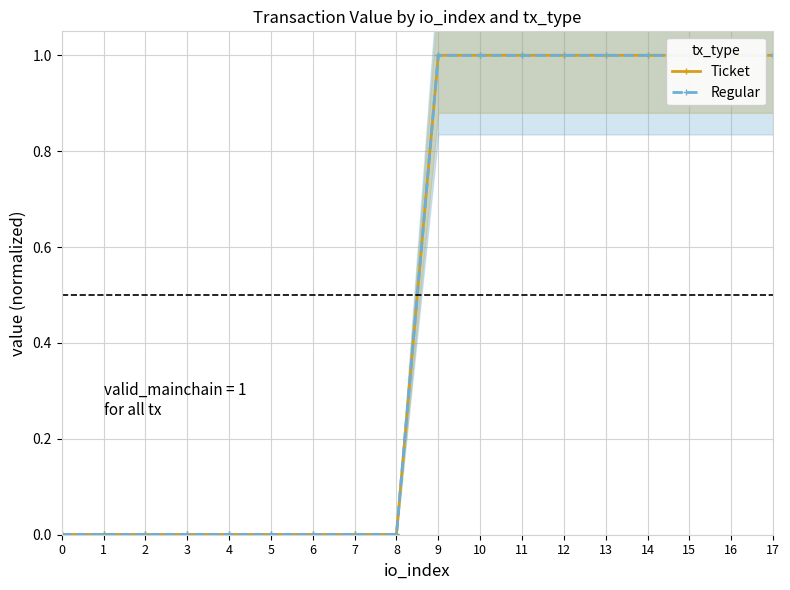

True or false: Ticket has more than 0 points higher than both neighbors.

False